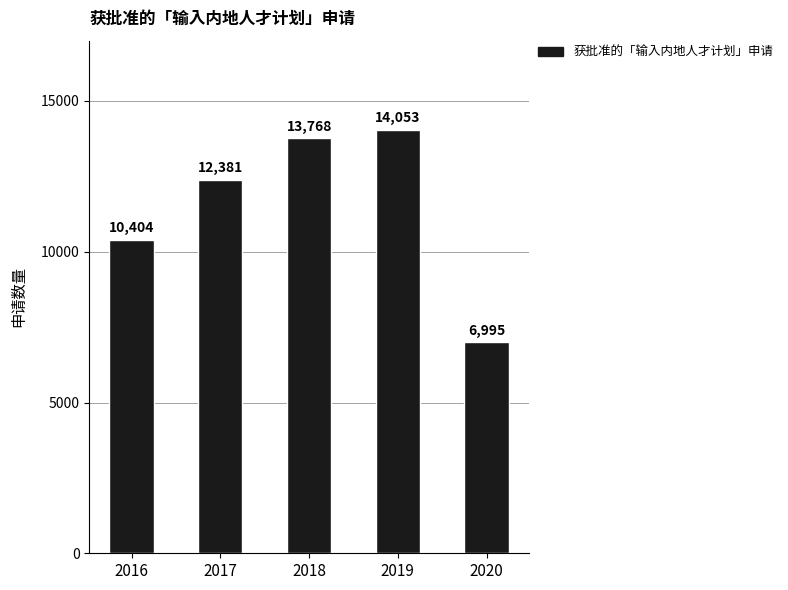

Read the value at 2019, to the nearest 100.

14100